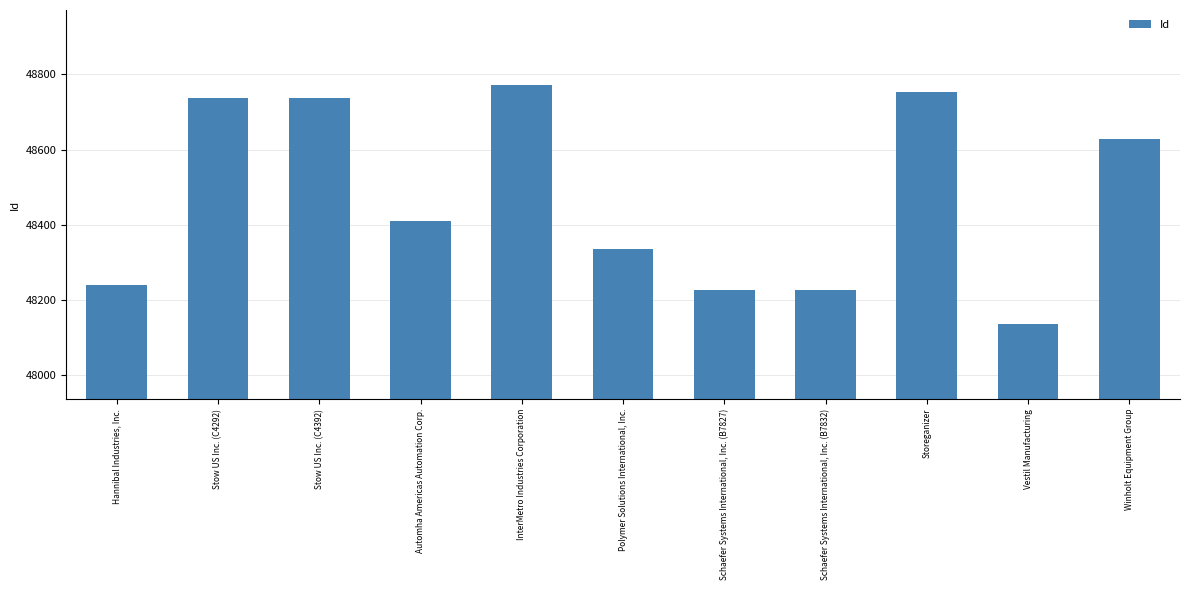

List the labels in order of value, smallest first.

Vestil Manufacturing, Schaefer Systems International, Inc. (B7827), Schaefer Systems International, Inc. (B7832), Hannibal Industries, Inc., Polymer Solutions International, Inc., Automha Americas Automation Corp., Winholt Equipment Group, Stow US Inc. (C4292), Stow US Inc. (C4392), Storeganizer, InterMetro Industries Corporation